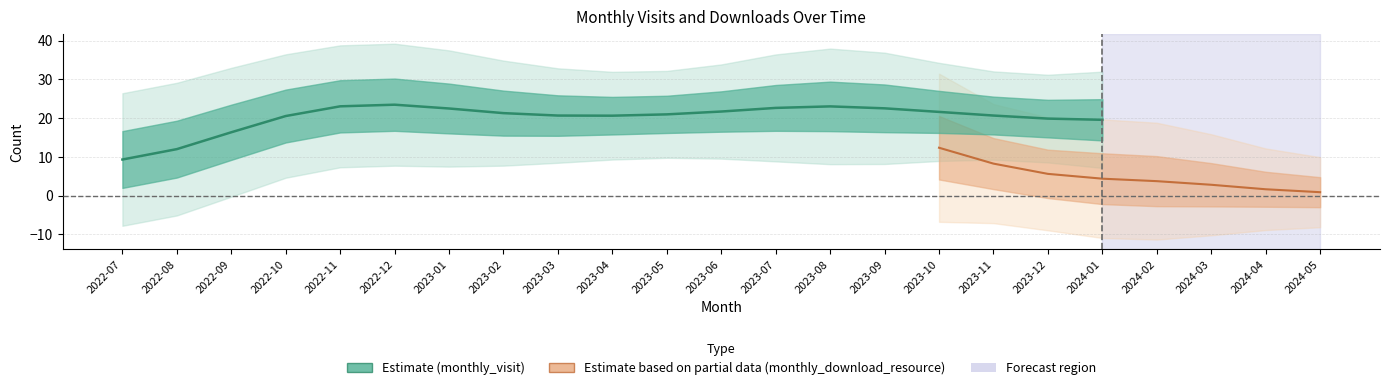

Which category has the highest value in the monthly_visit series?

2022-12